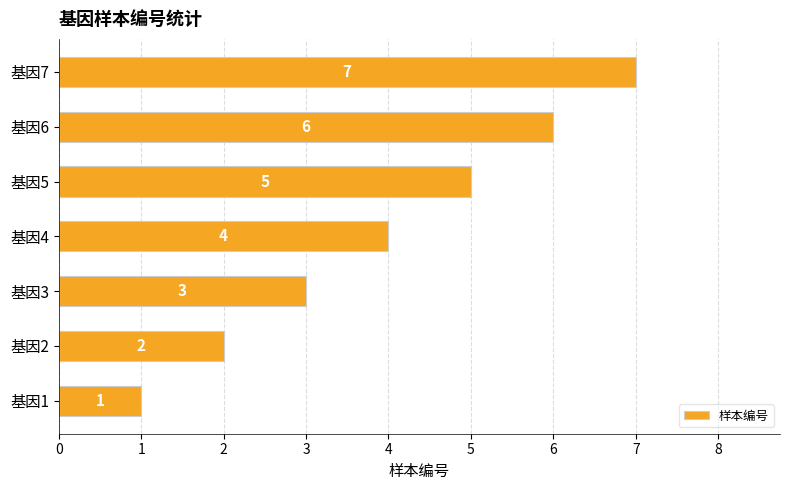

Count the values in the range 2 to 6.

5